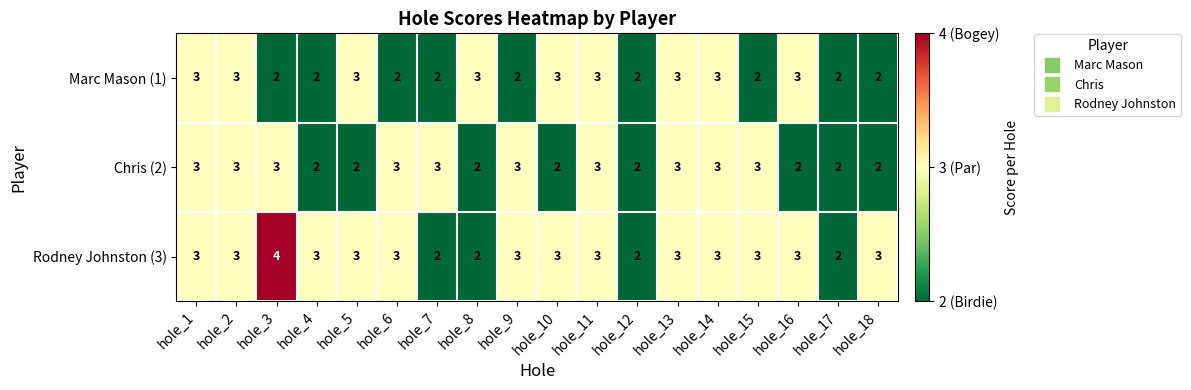

Count the Rodney Johnston (3) values in the range 3 to 4.

14